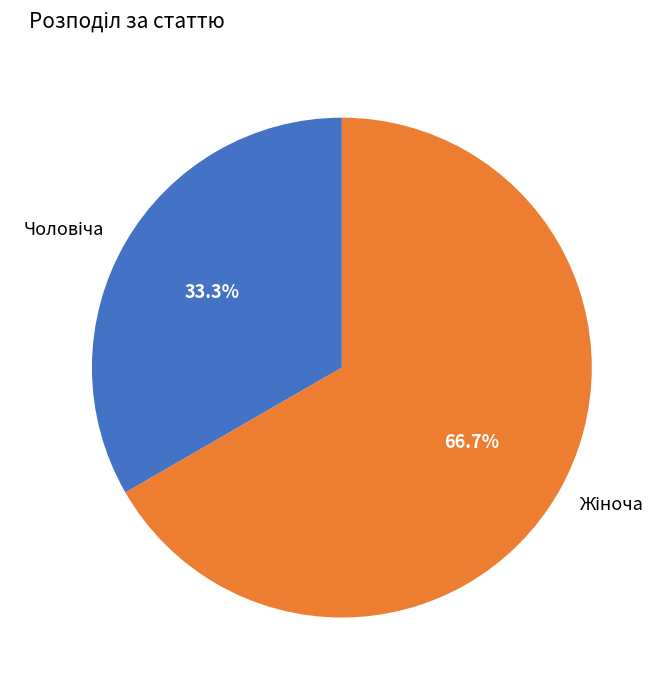

Is there any slice that represents more than half of the pie?

Yes